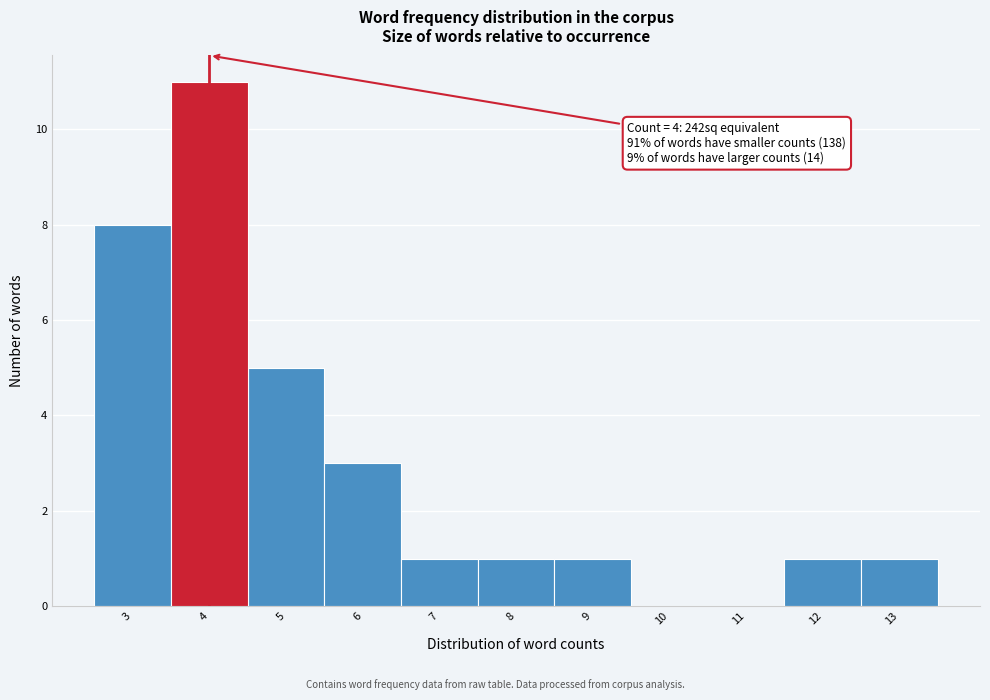

Over which range of the x-axis is the bar tallest?

3.5 to 4.5